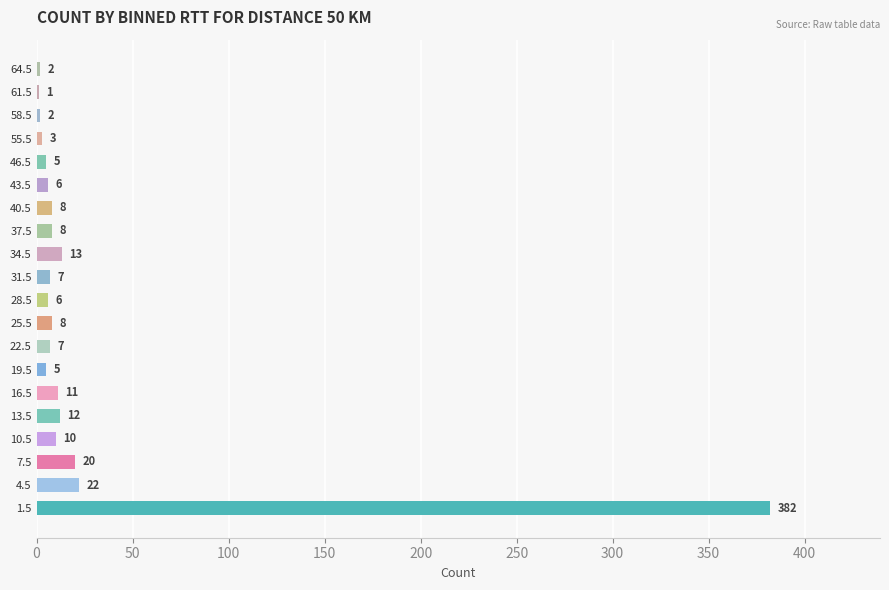

What is the greatest value displayed?

382